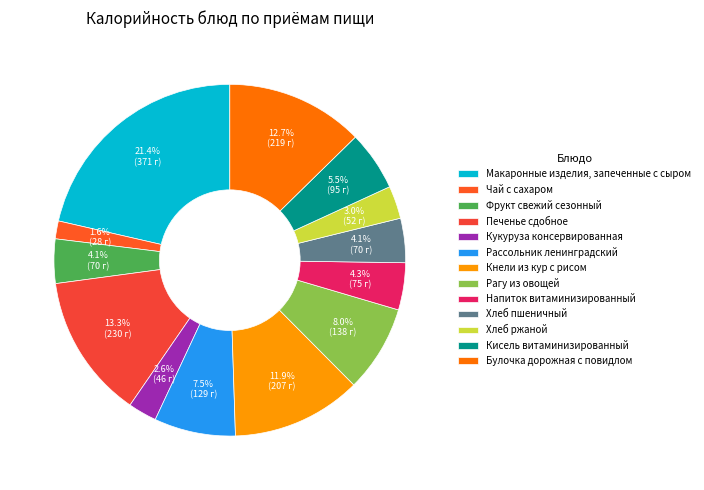

What is the change in value from Кисель витаминизированный to Булочка дорожная с повидлом?

+124.1